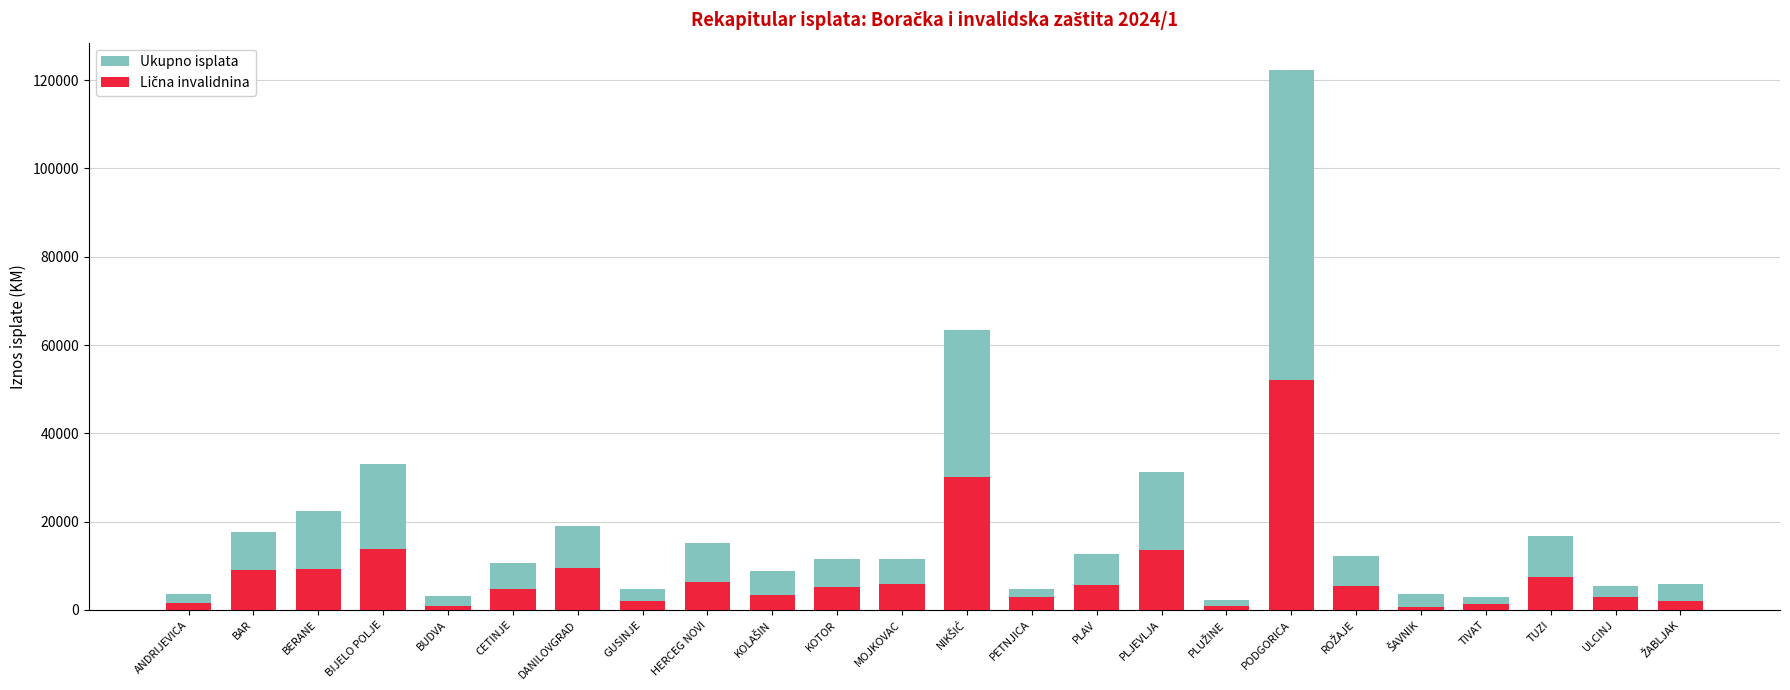

At which category is the sum across all series the highest?

PODGORICA